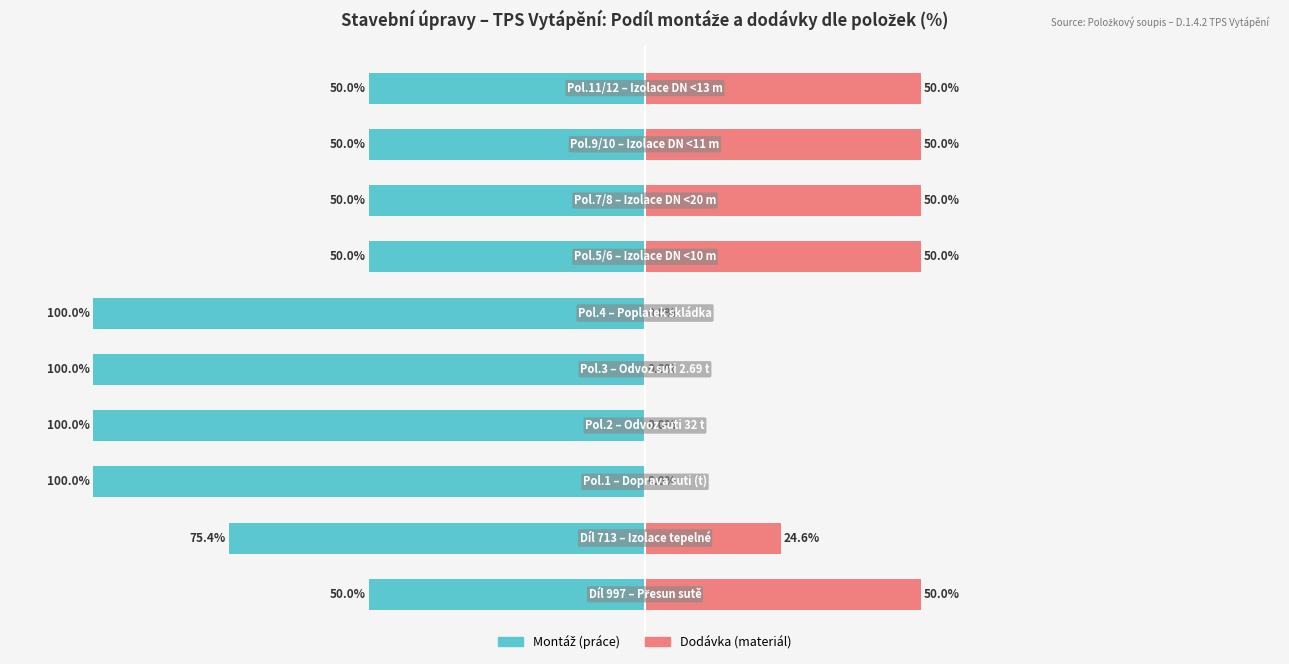

How many groups of bars are there?

10